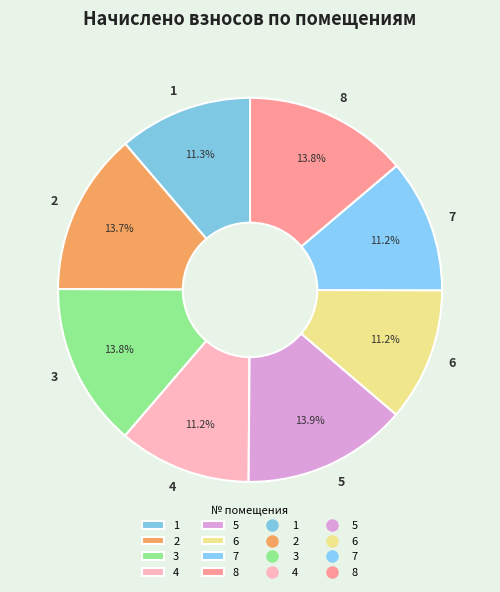

Does 7 account for over 50% of the chart?

No